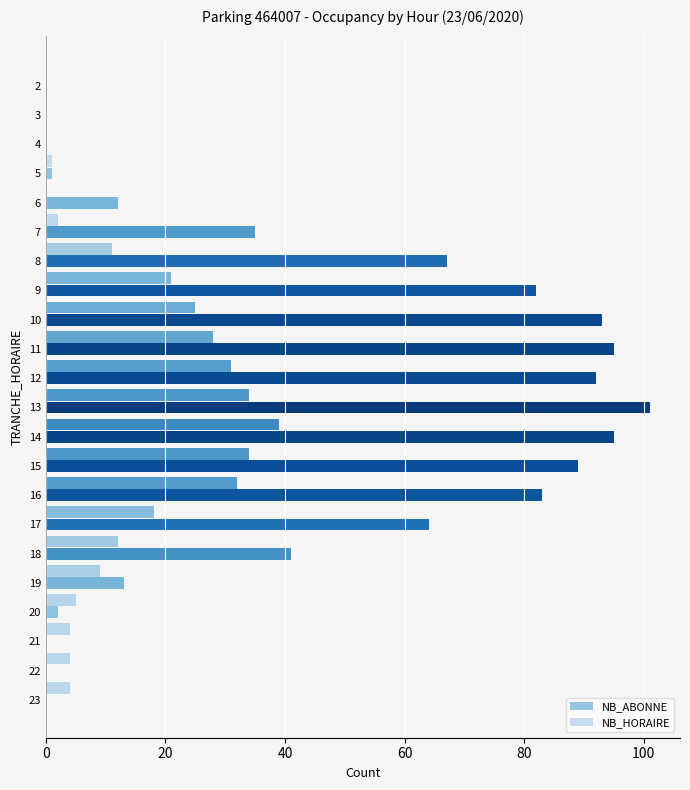

How many series are shown in this chart?

2